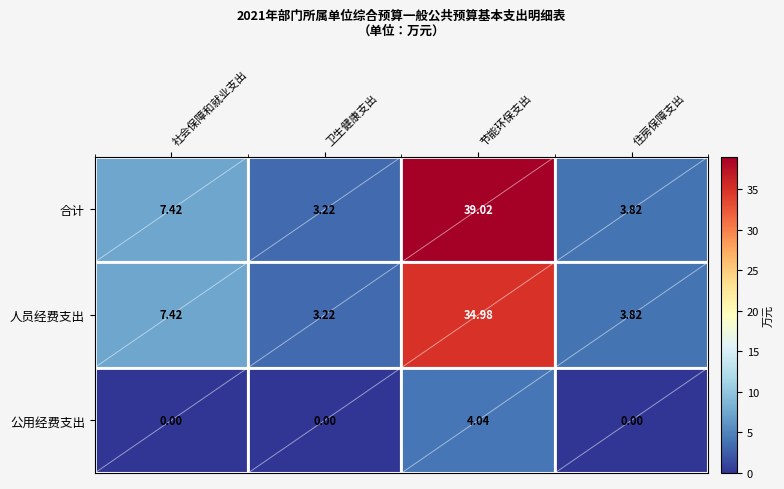

At which label does 合计 first exceed 7?

社会保障和就业支出